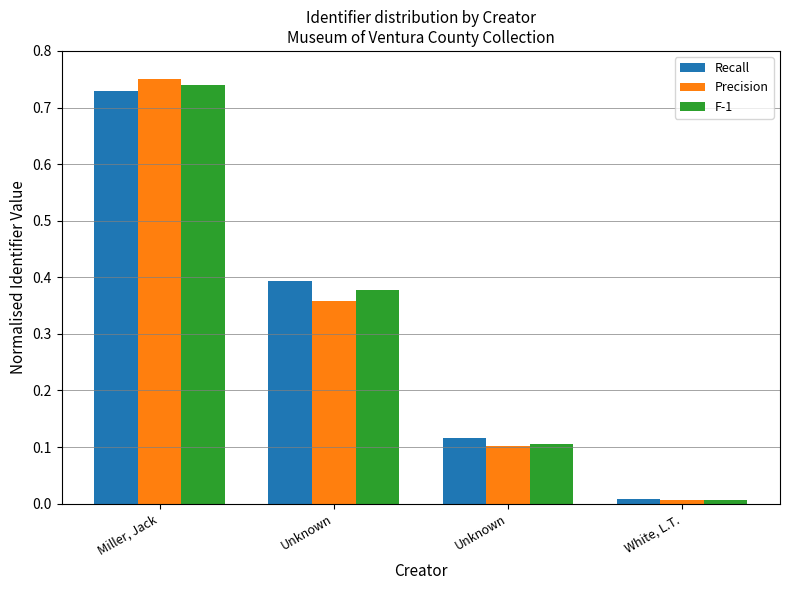

What are all the series names shown in the legend?

Recall, Precision, F-1